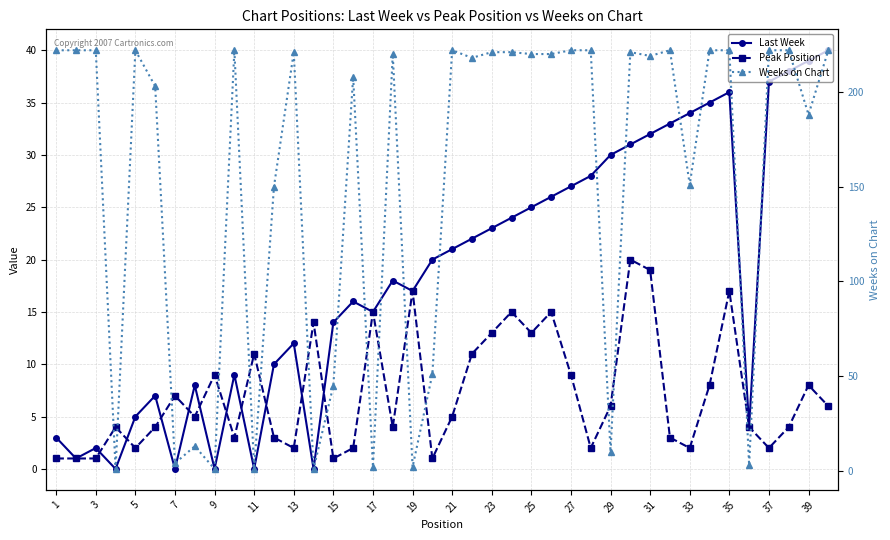

Does the chart display data point markers on the line(s)?

Yes